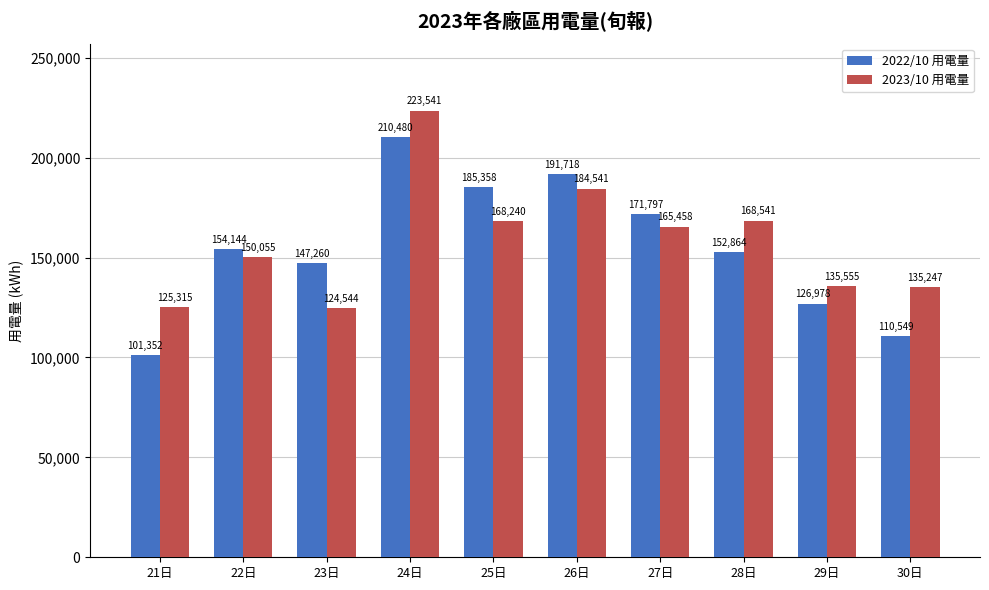

Which series has the largest range (max minus min)?

2022/10 用電量